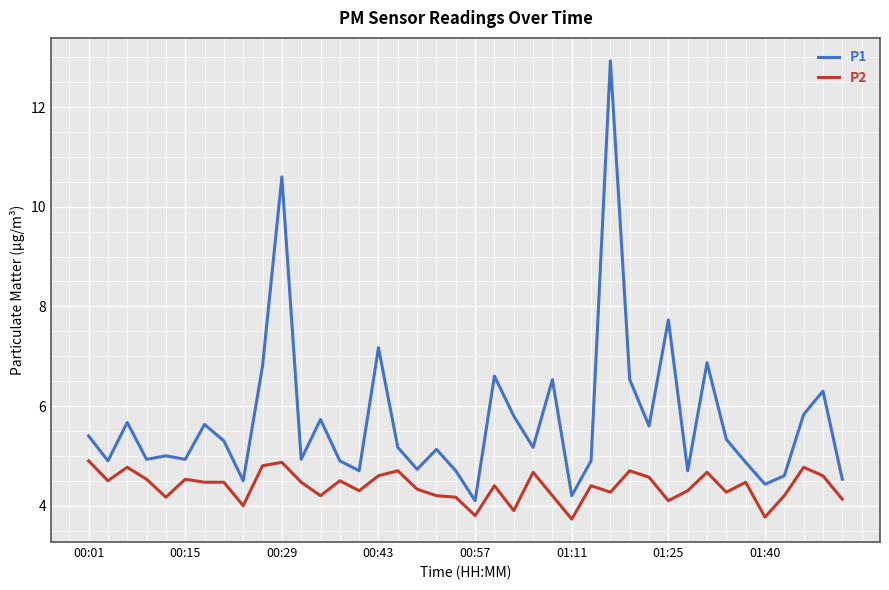

What is the difference between the maximum and minimum values in the P2 series?

1.2